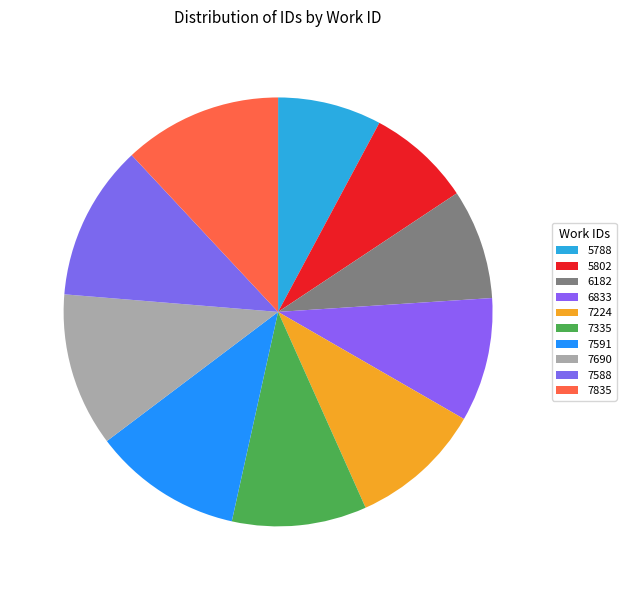

How many slices are in this pie chart?

10